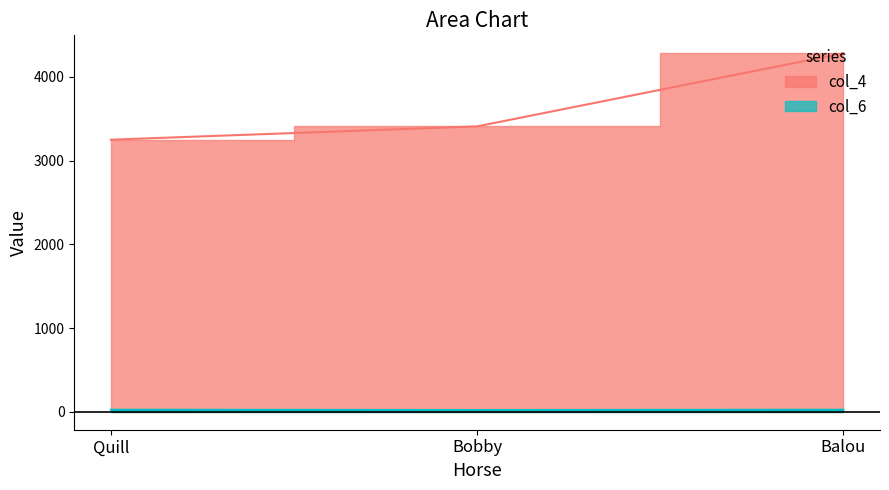

True or false: col_4 has a value of 3249 at Quill.

True